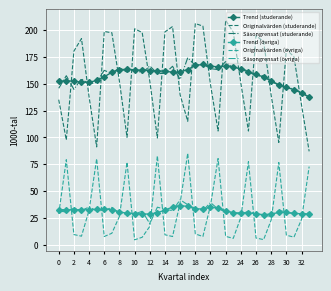

Which series has the largest range (max minus min)?

Originalvärden (studerande)